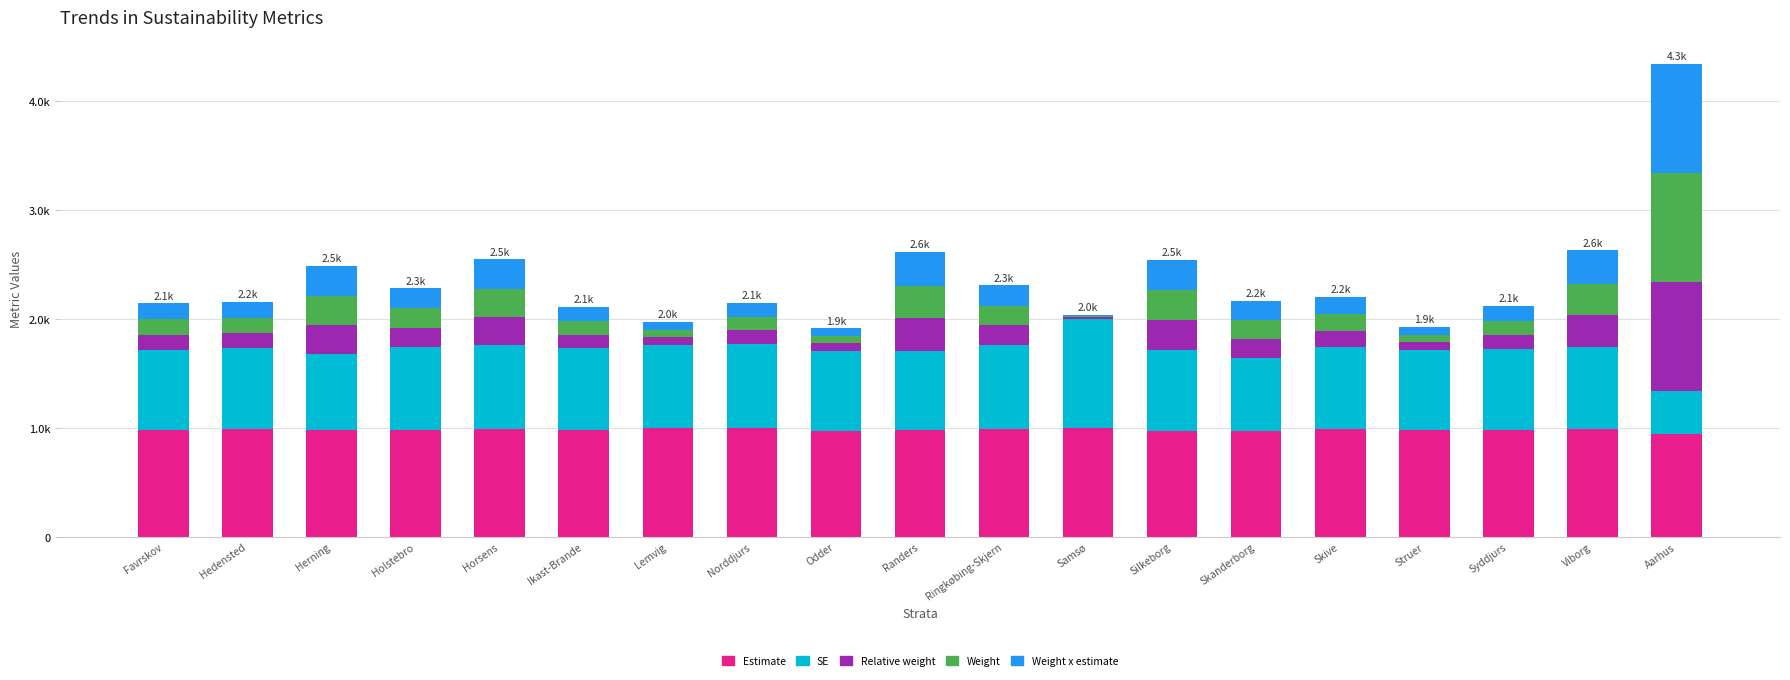

Between Viborg and Lemvig, which is larger?

Lemvig